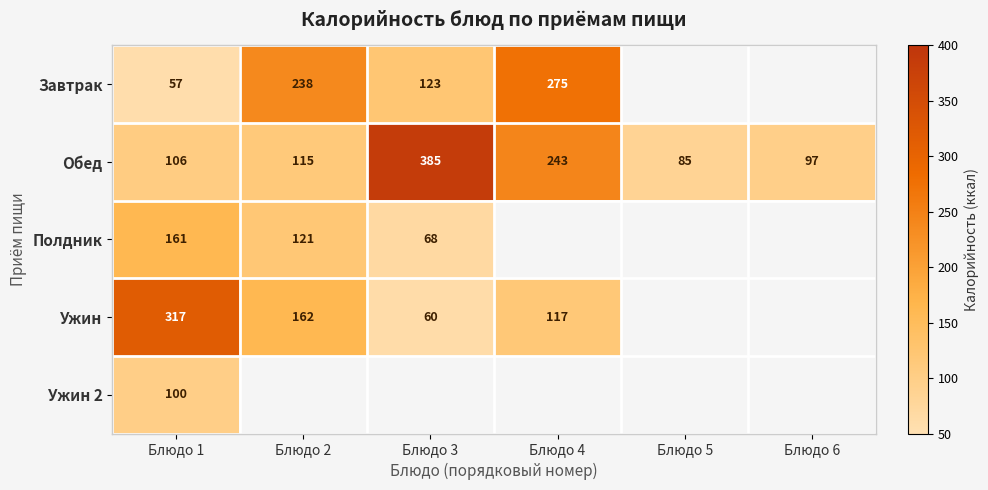

The Обед series shows 85 at Блюдо 5. True or false?

True